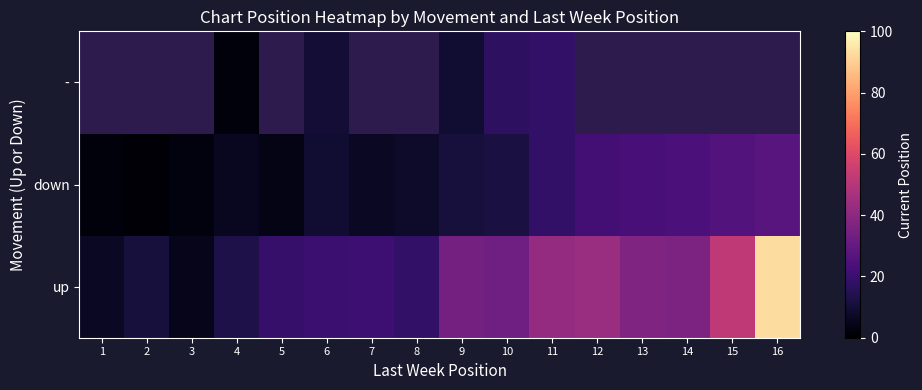

Is the value of up at 10 greater than the value of - at 4?

Yes